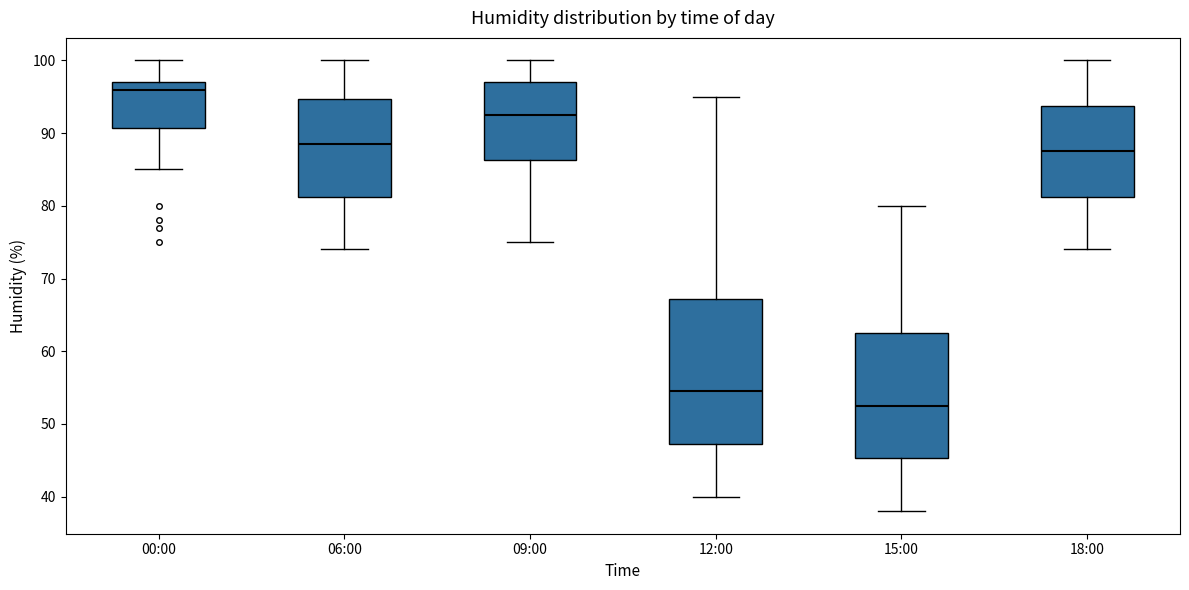

Reading left to right, read every box against the y-axis: the position of its median line, the range the box covers, and the ends of its whiskers. The values are not printed on the chart, so give them approximately, as read against the axis.

00:00: median 96, box 91 to 97, whiskers 85 to 100
06:00: median 89, box 81 to 95, whiskers 74 to 100
09:00: median 93, box 86 to 97, whiskers 75 to 100
12:00: median 55, box 47 to 67, whiskers 40 to 95
15:00: median 53, box 45 to 63, whiskers 38 to 80
18:00: median 88, box 81 to 94, whiskers 74 to 100